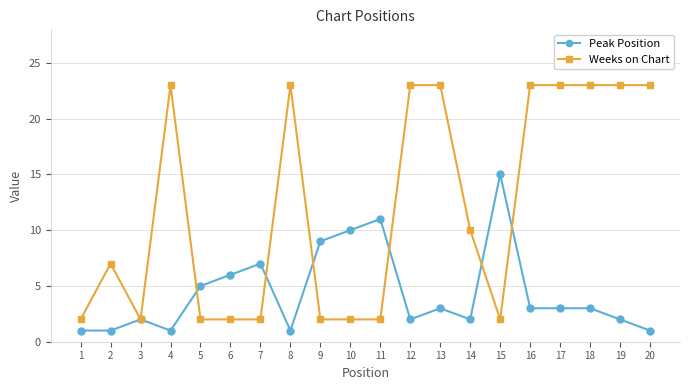

Is the value of Weeks on Chart at 12 greater than the value of Peak Position at 17?

Yes